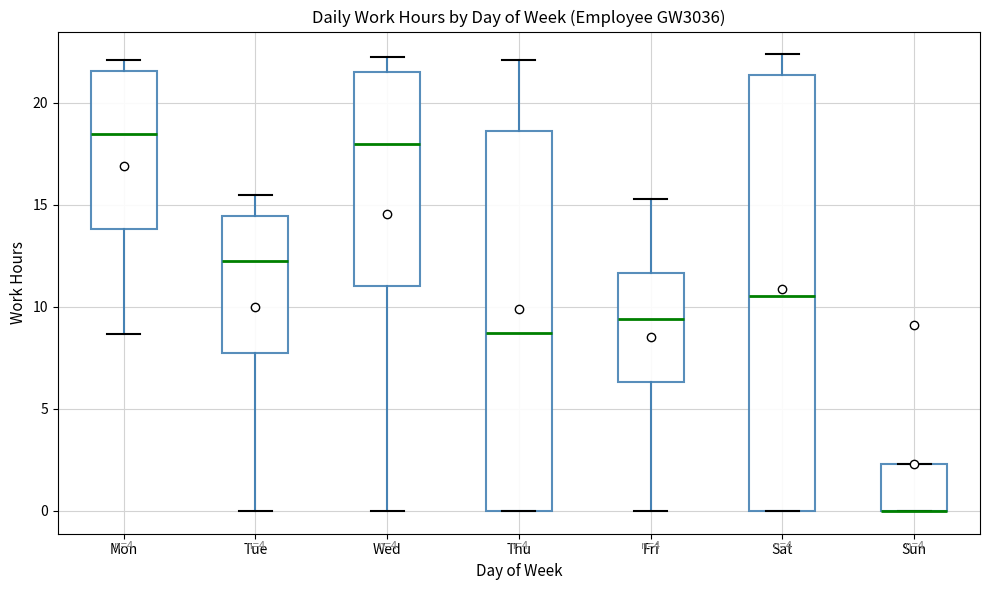

Which box is the tallest, from its lower edge to its upper edge?

Sat